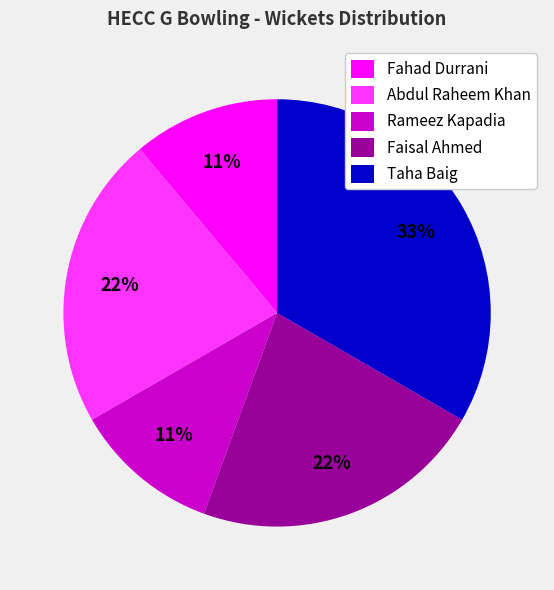

To the nearest percent, what is the combined percentage of Abdul Raheem Khan and Rameez Kapadia?

33%